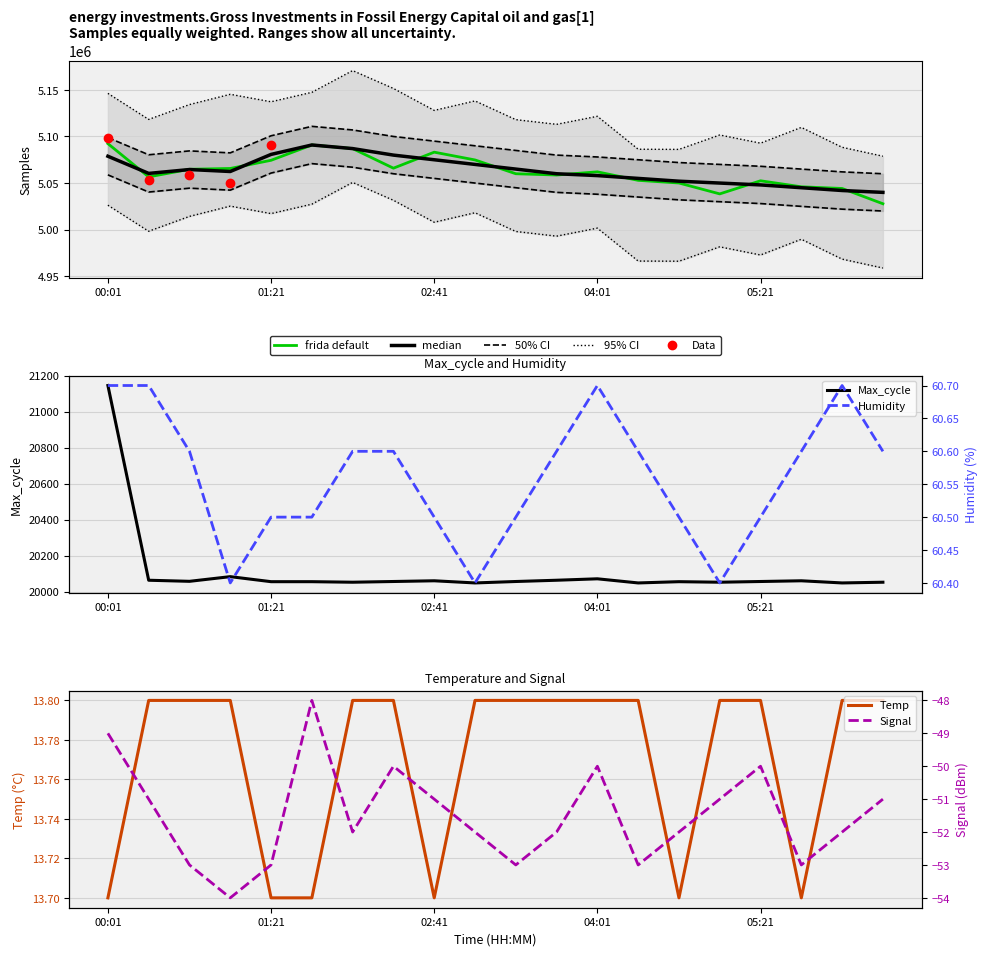

Which series has the widest spread of values?

Samples